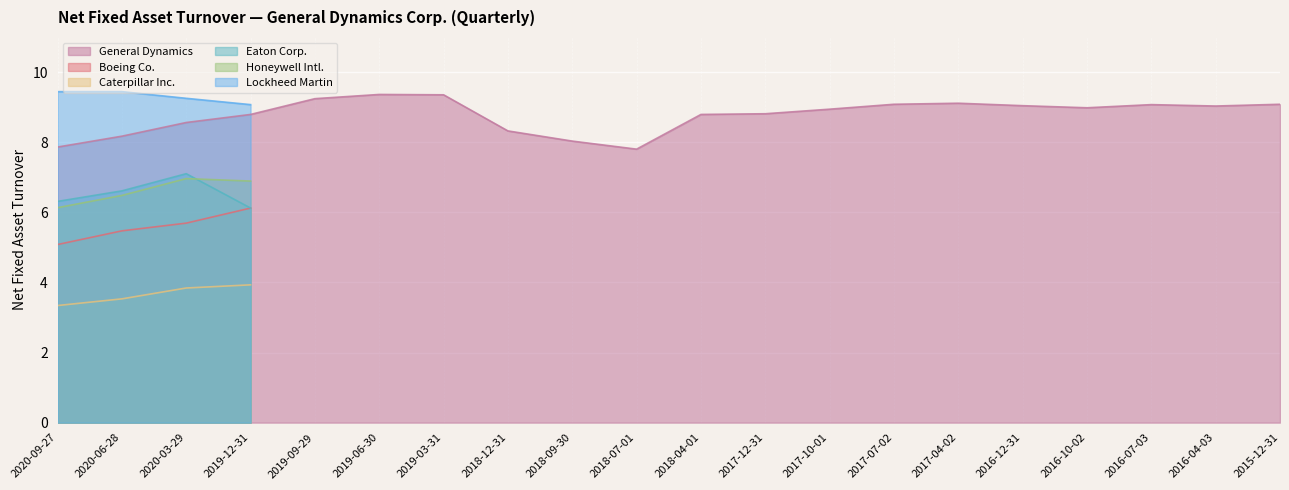

What are all the series names shown in the legend?

General Dynamics, Boeing Co., Caterpillar Inc., Eaton Corp., Honeywell Intl., Lockheed Martin